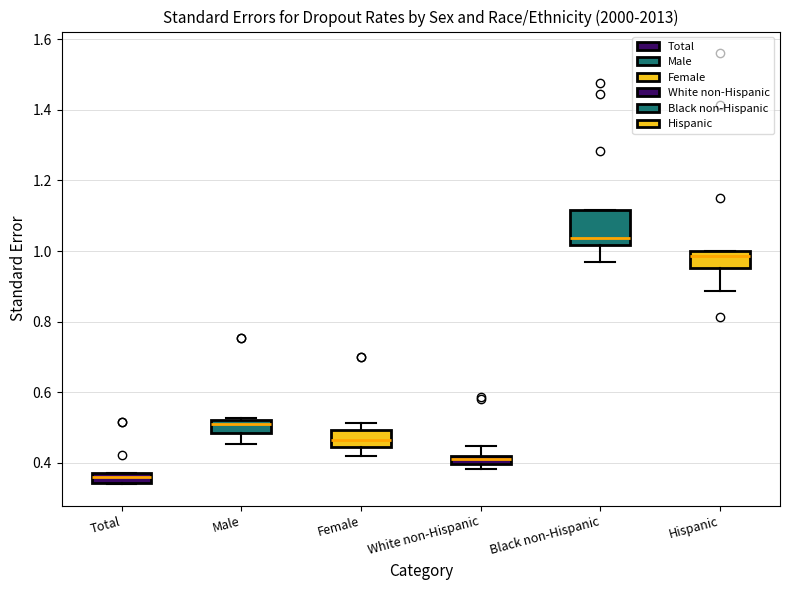

Which box's median line is the lowest?

Total